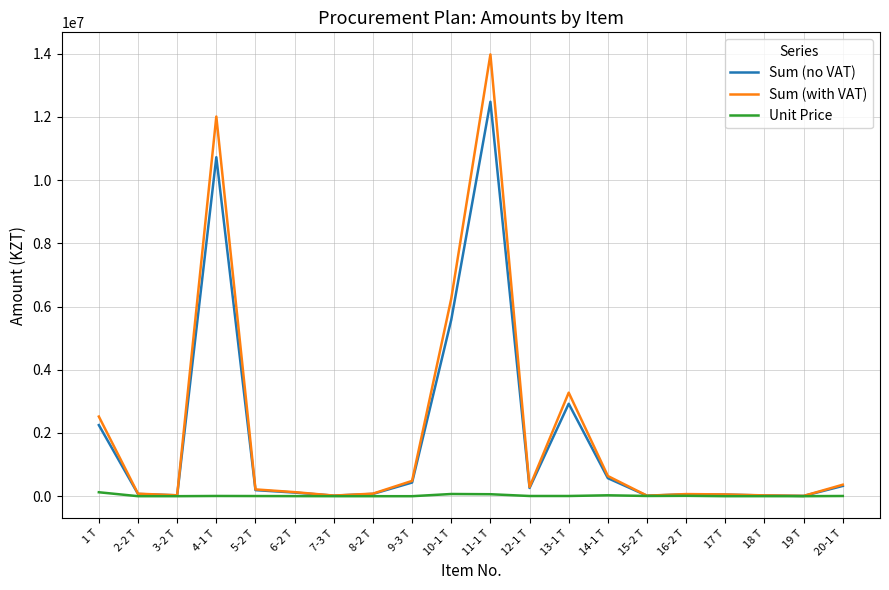

The value of Sum (with VAT) at 9-3 Т is 484453.2. True or false?

True